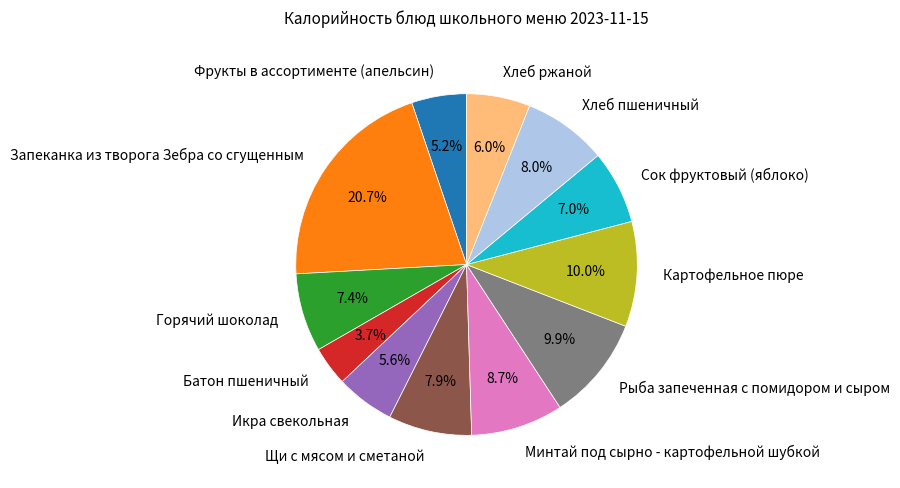

Do Фрукты в ассортименте (апельсин) and Картофельное пюре together represent more than half of the pie?

No